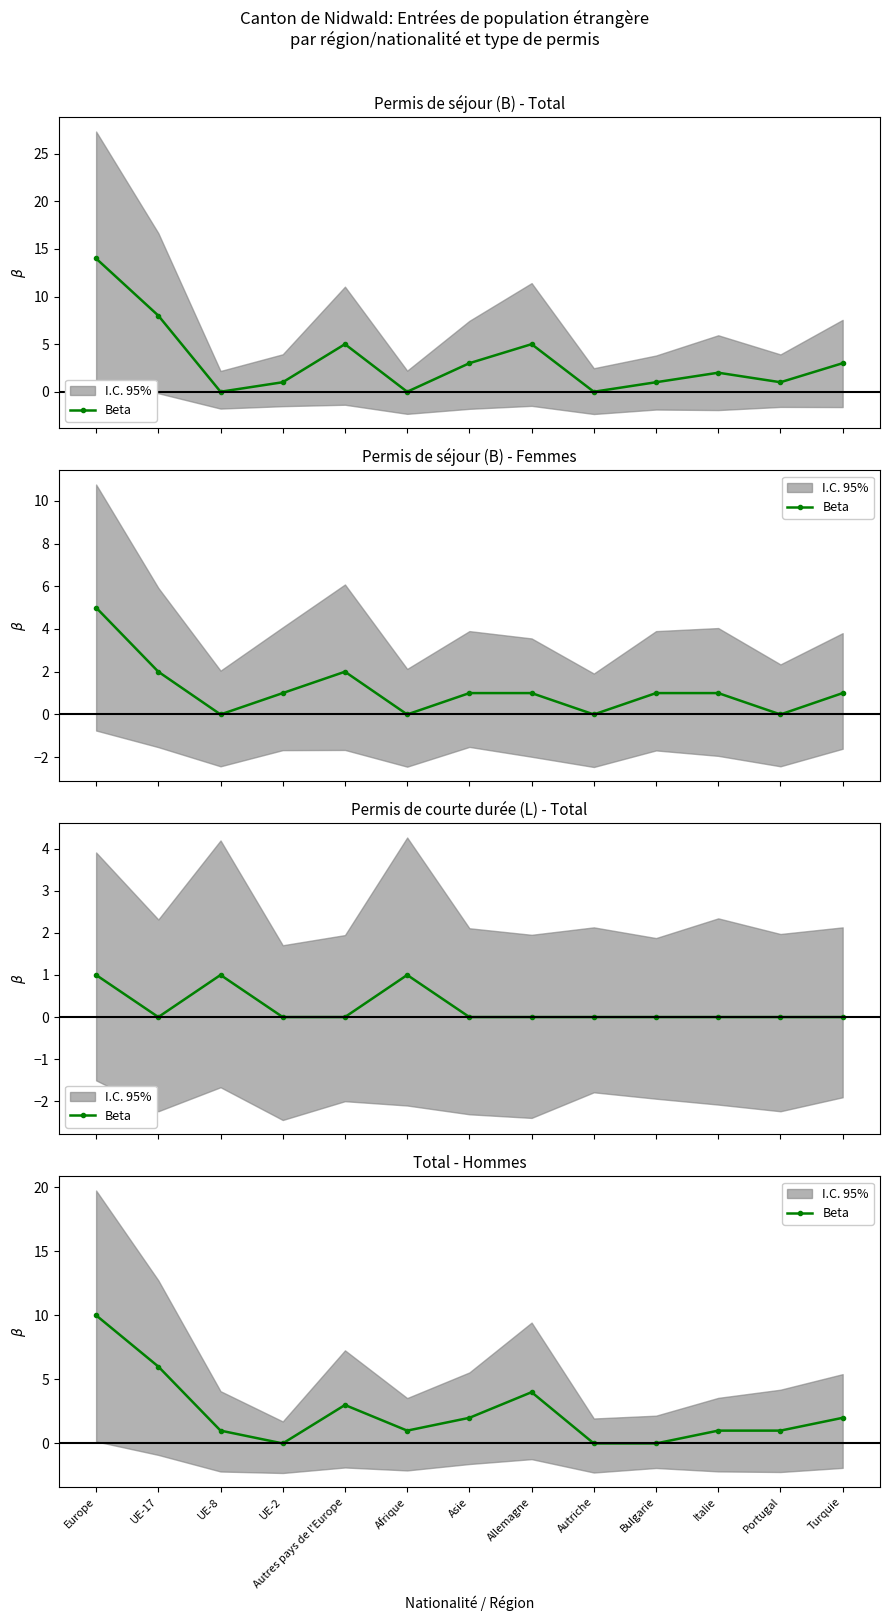

True or false: there are more than 2 points higher than both neighbors.

False